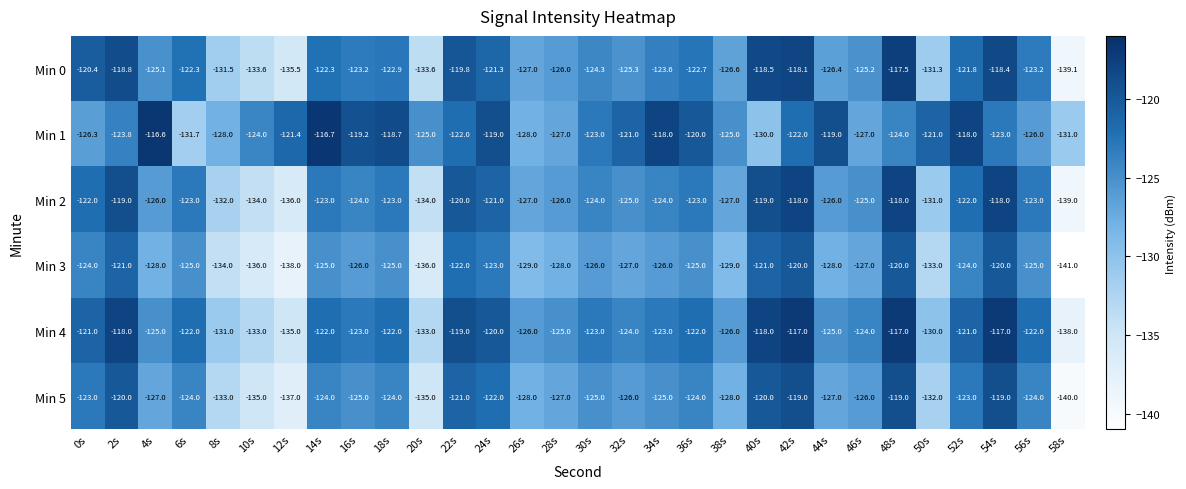

How many data points in Min 3 are less than -126?

13